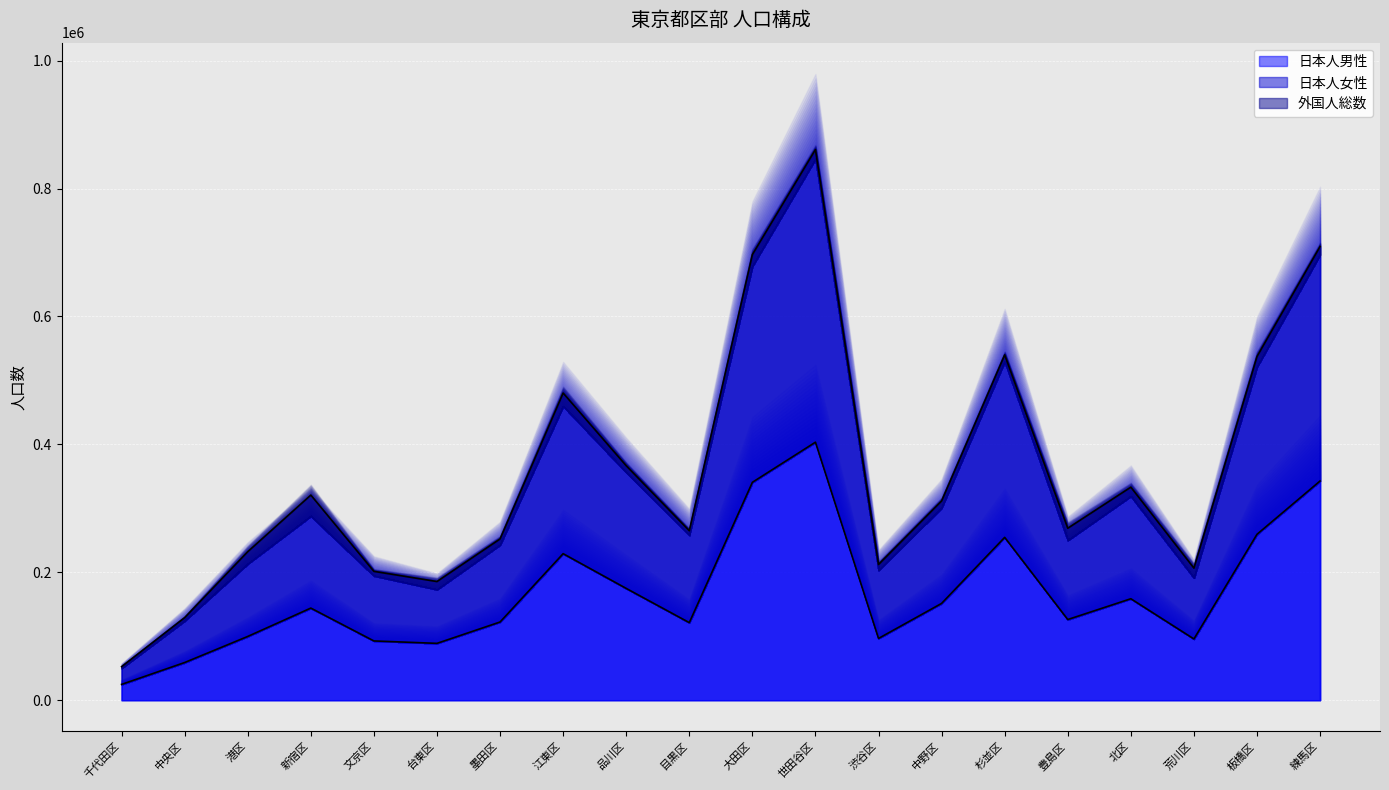

What is the value of the 日本人男性 point at the 20th from the left?

342691